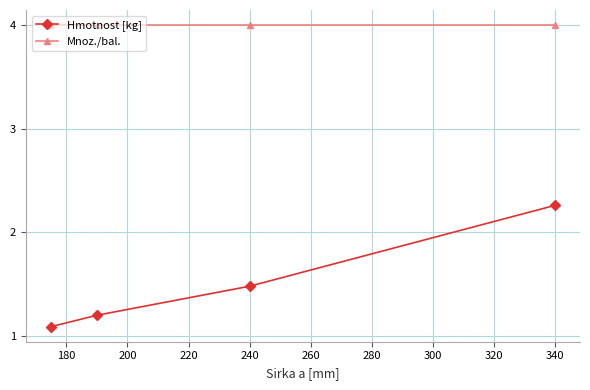

How many data points does each series have?

4